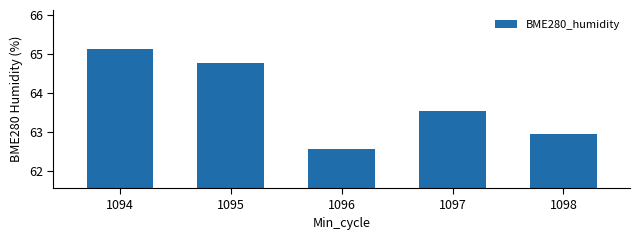

What is the approximate value at 1097?

63.5